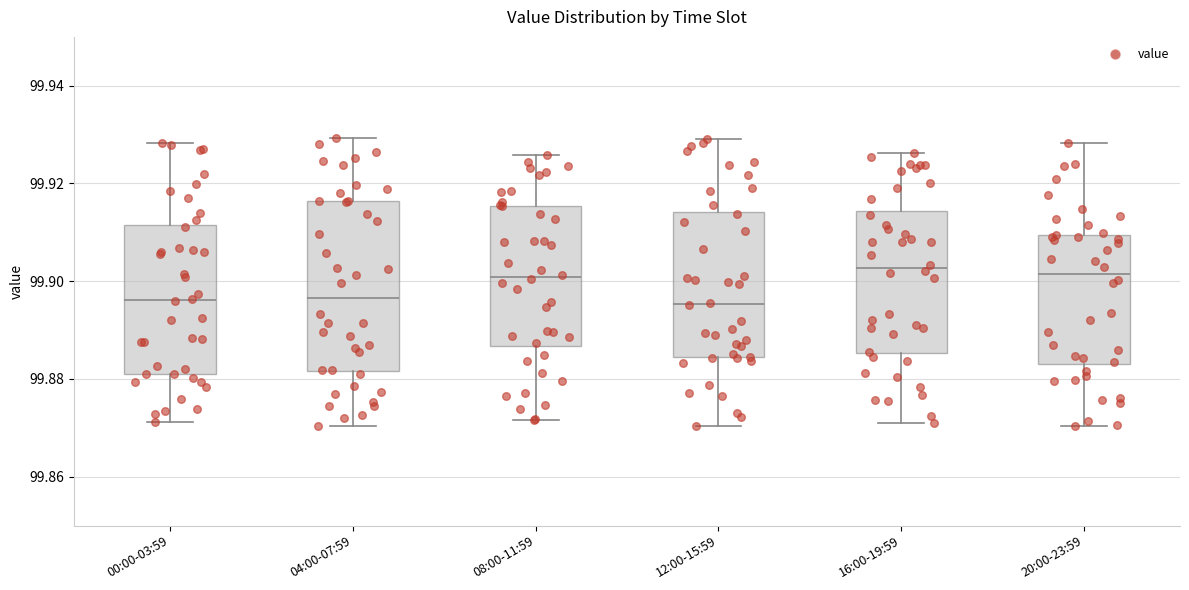

Where does the upper whisker of the box for 20:00-23:59 end on the y-axis? The values are not printed on the chart, so give them approximately, as read against the axis.

99.928